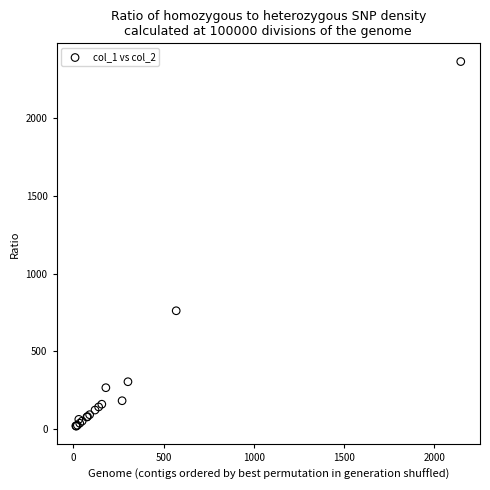

What Y value in the scatter plot is closest to 1191?

760.0